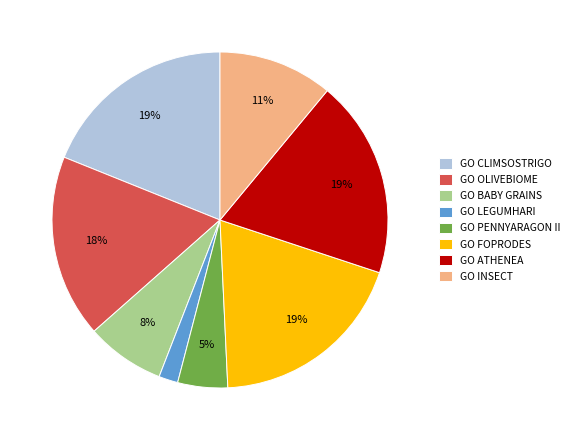

Count the number of slices in the pie.

8